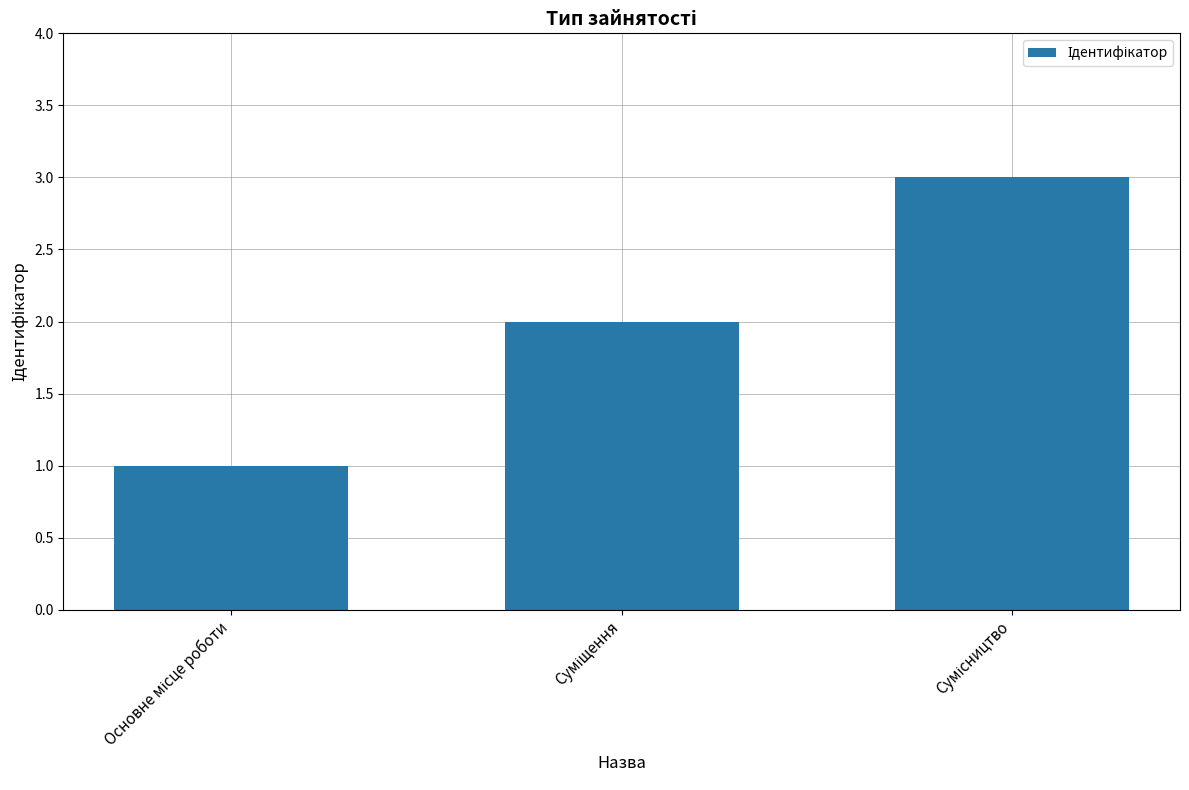

What is the sum of all values?

6